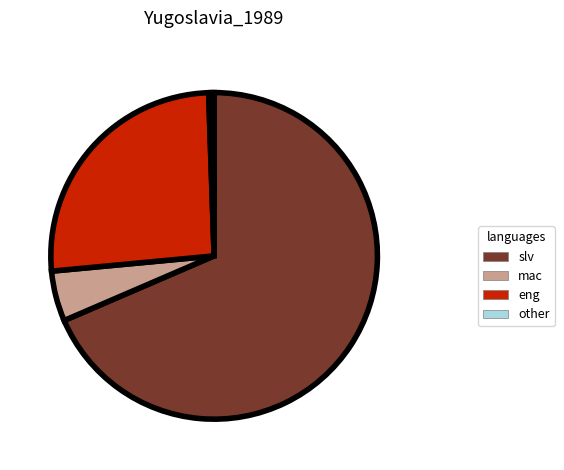

Do slv and eng together represent more than half of the pie?

Yes